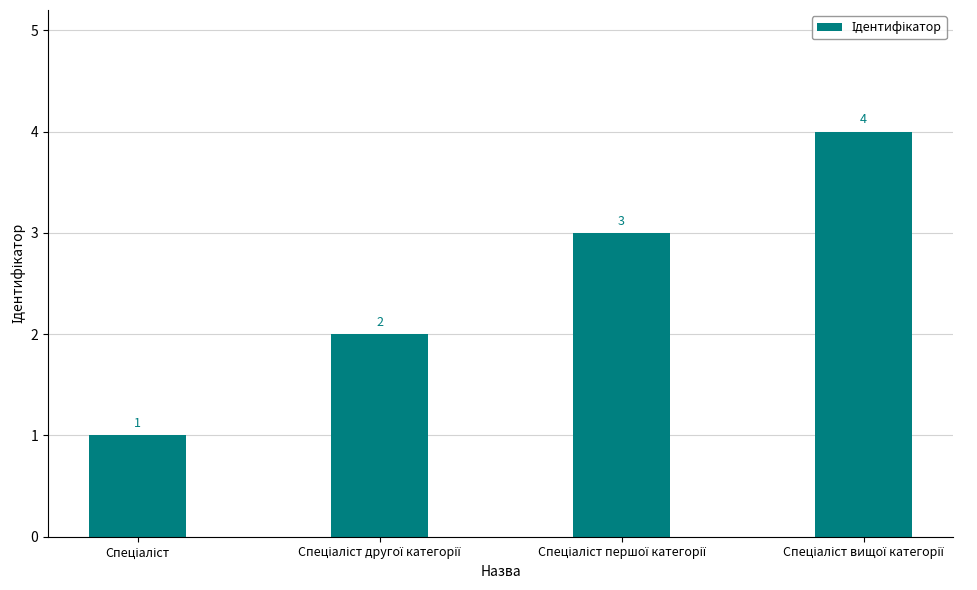

What is the value of the 3rd bar from the left?

3